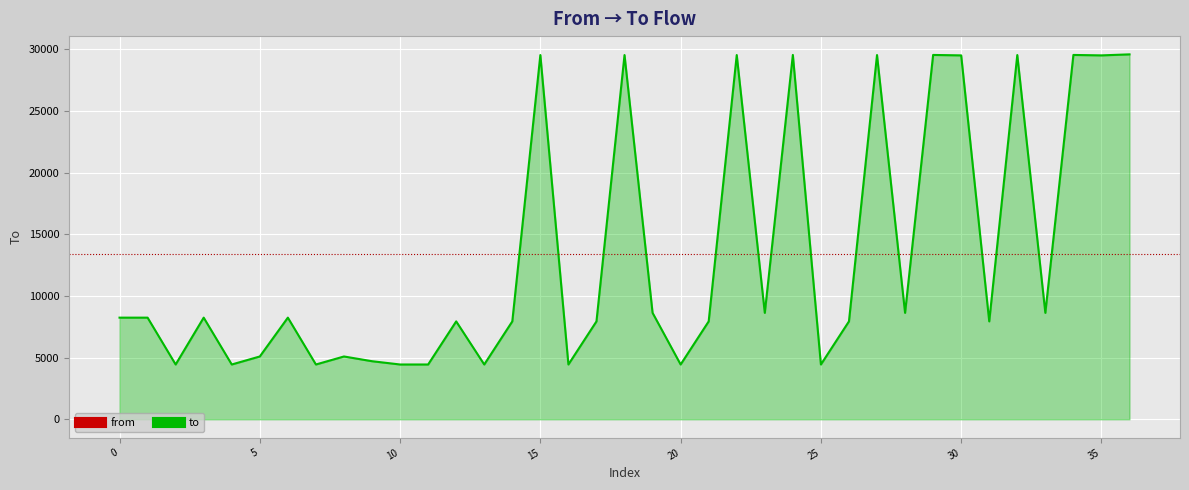

What is the maximum value shown in the chart?

29603